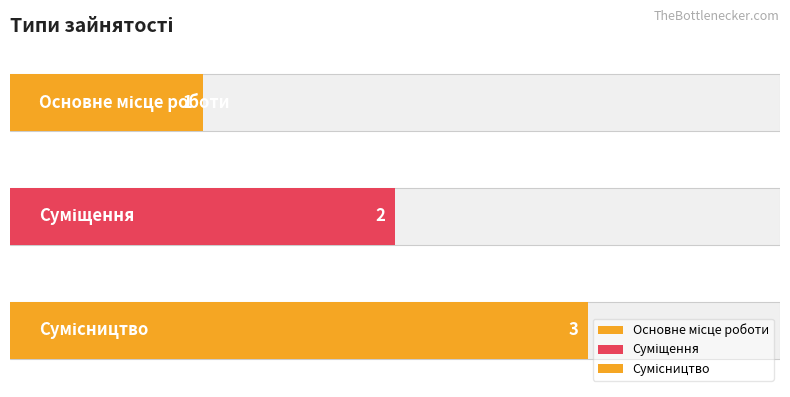

Rank the categories by value from highest to lowest.

Сумісництво, Суміщення, Основне місце роботи